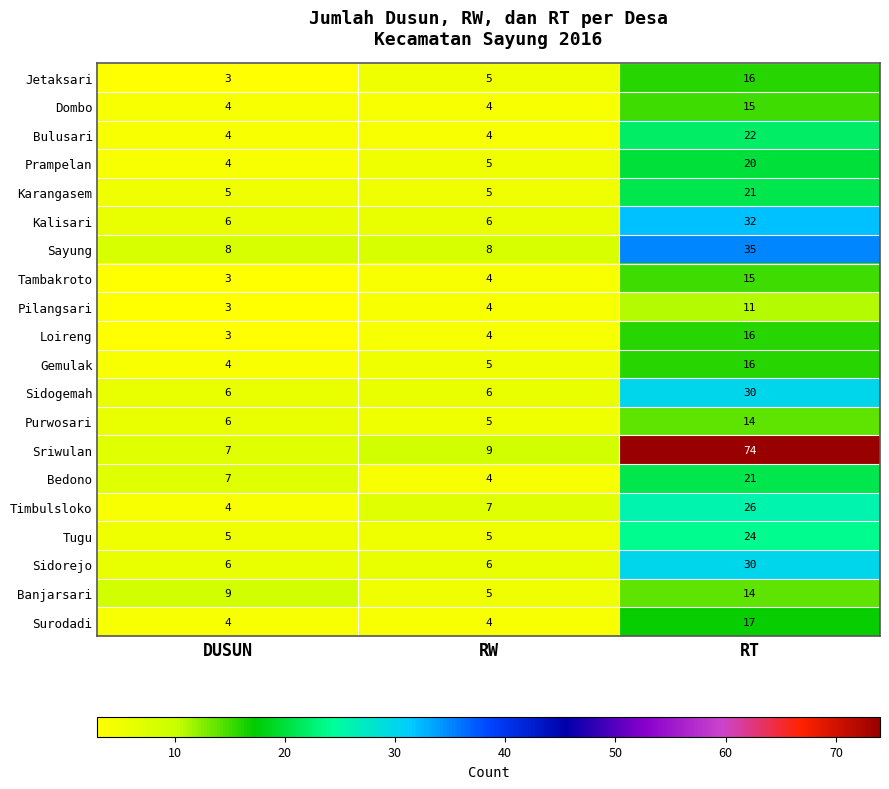

Is it true that Timbulsloko equals 15 at RT?

False